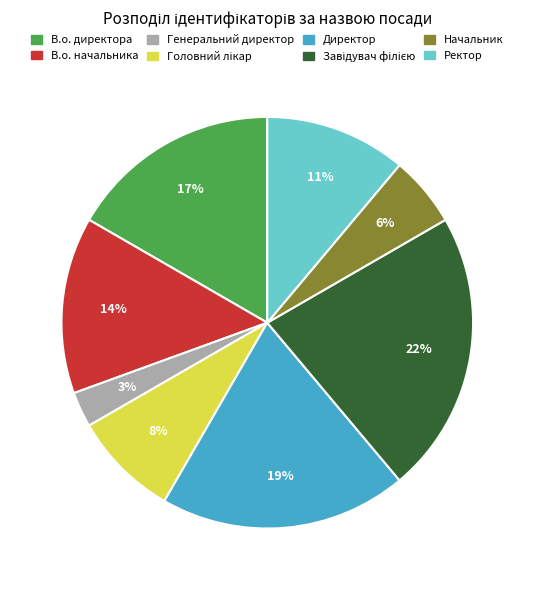

To the nearest percent, what is the difference between the В.о. директора and В.о. начальника slice percentages?

3%